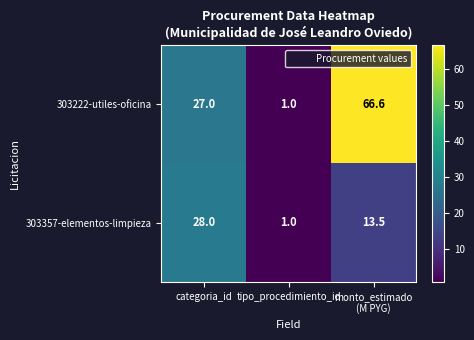

True or false: 303222-utiles-oficina has a value of 37.9 at categoria_id.

False